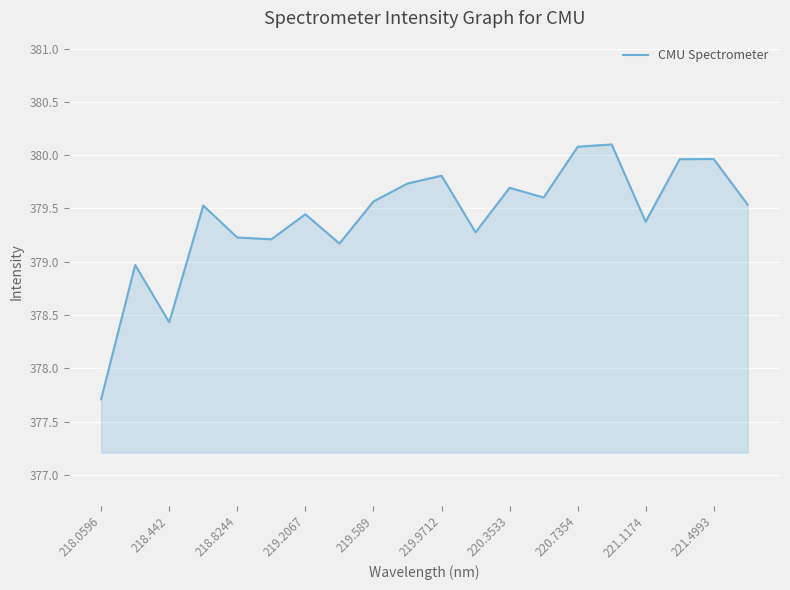

How many values are below 379?

3